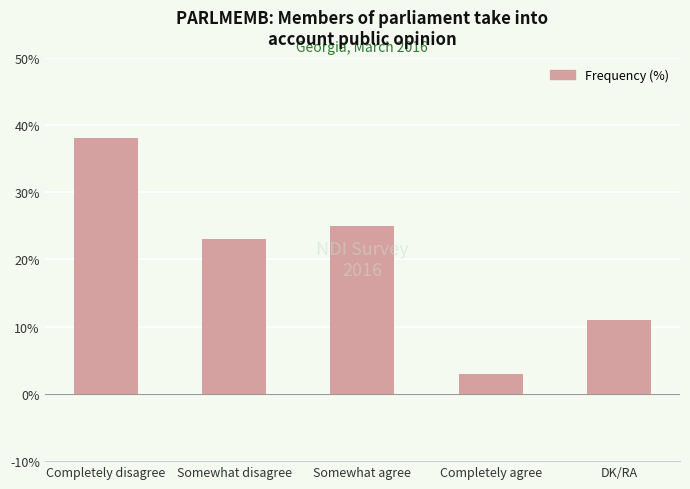

Reading right to left, what are all the values shown in this chart?

11	3	25	23	38